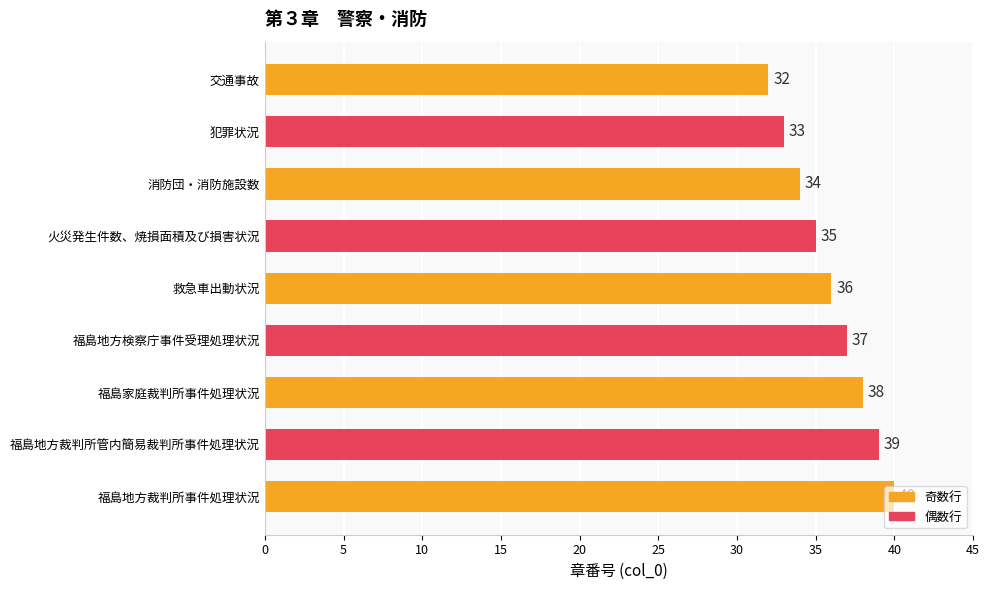

What is the value of the 2nd bar from the top?

33